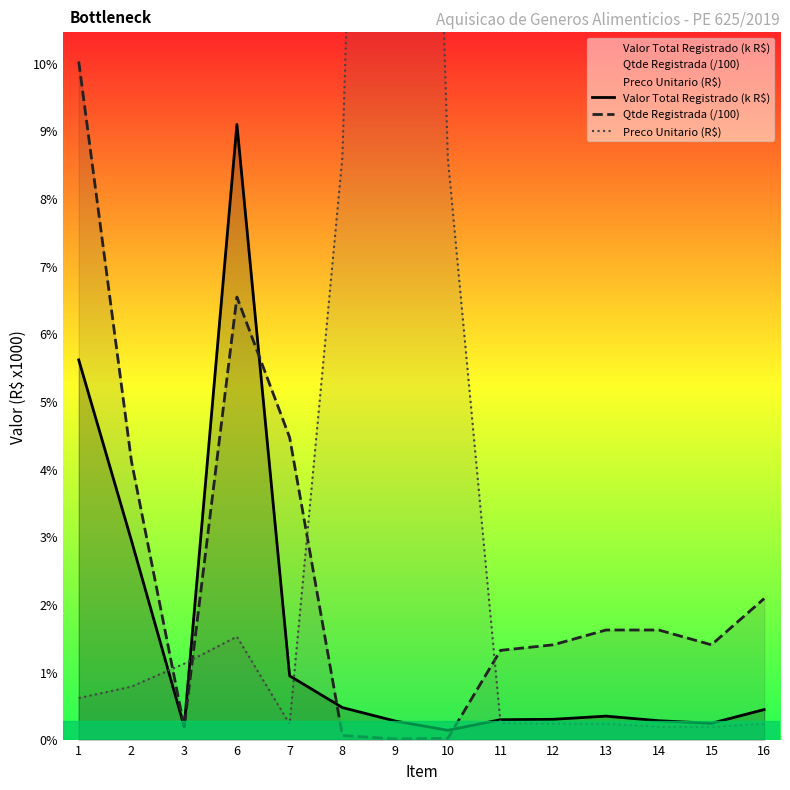

Which has a higher value, 10 or 13?

13